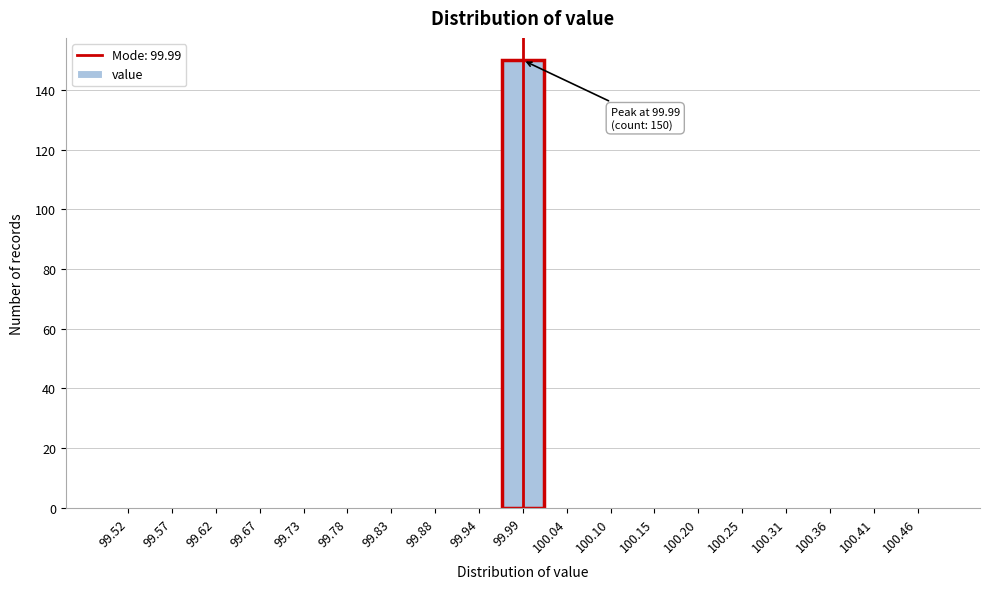

Over which range of the x-axis is the bar tallest?

99.96 to 100.02